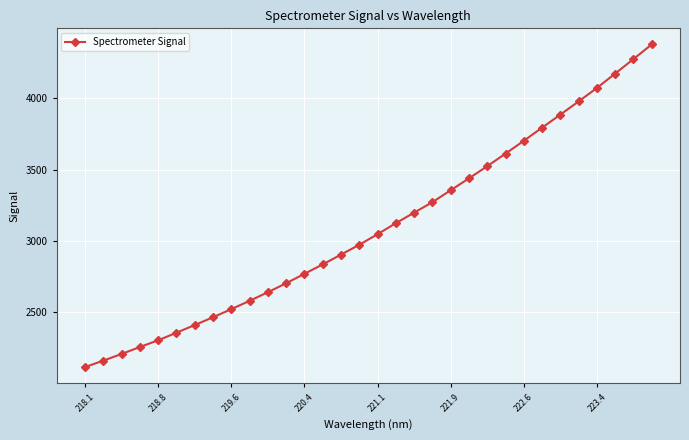

What is the sum of all values?

99066.4